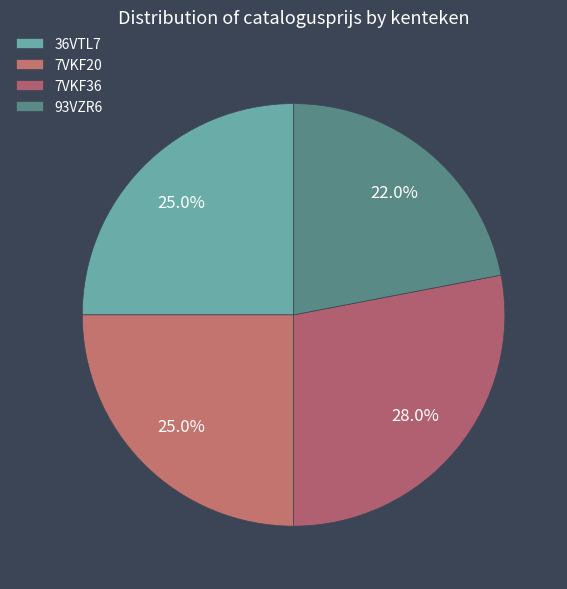

Is the sum of 93VZR6 and 7VKF20 greater than half?

No